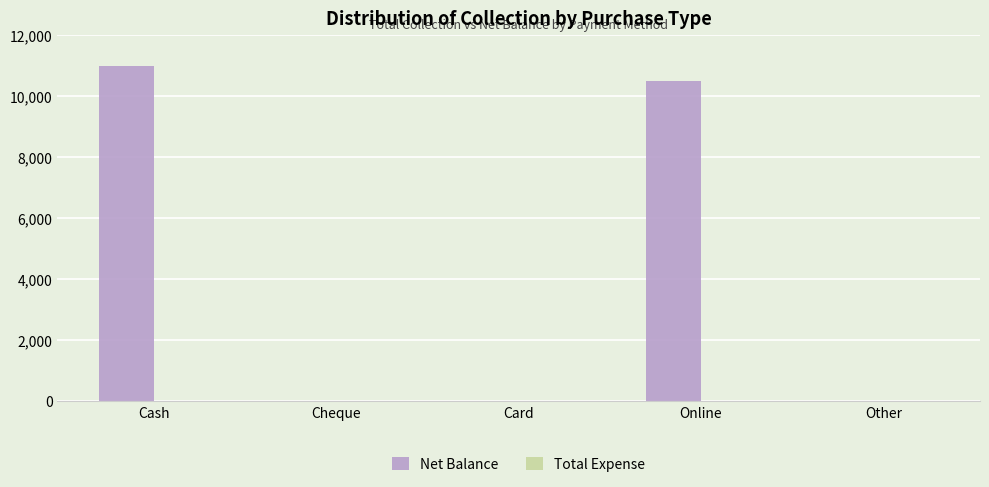

What is the sum of the values at Cash and Other?

11001